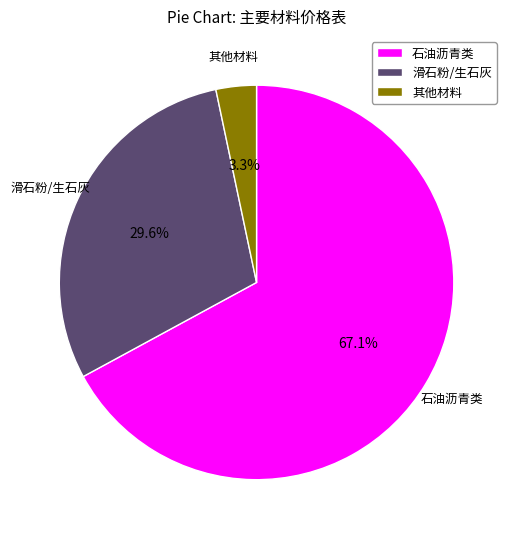

Is the sum of 滑石粉/生石灰 and 其他材料 greater than half?

No